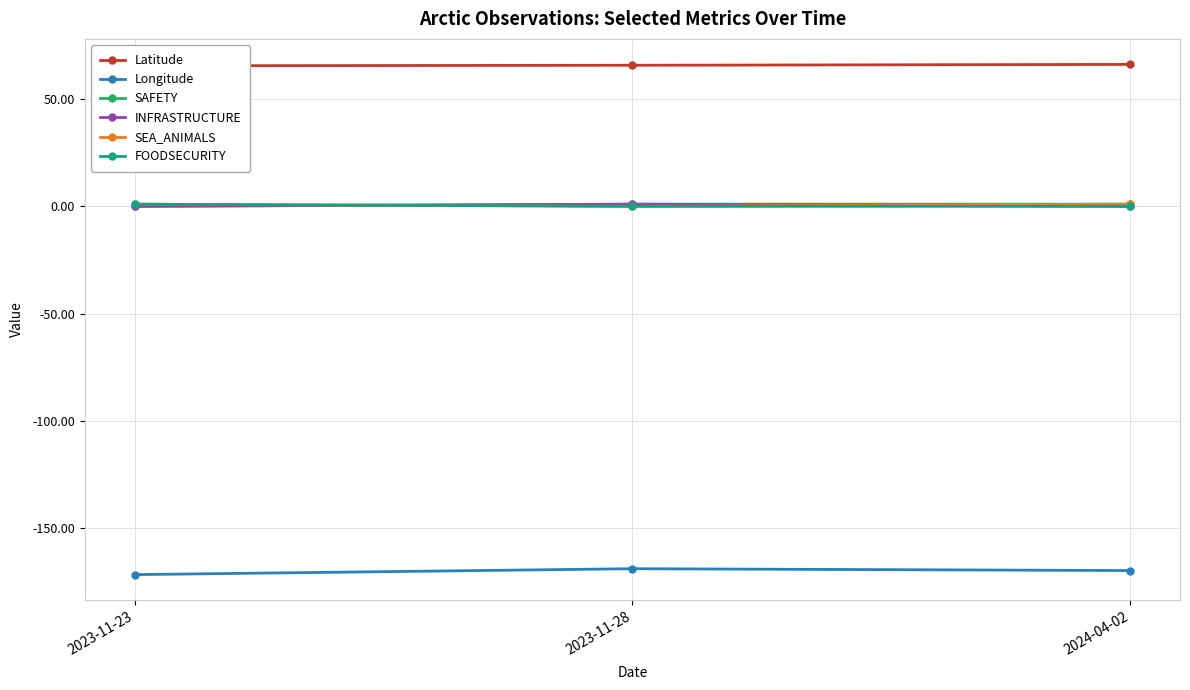

Is the value of SEA_ANIMALS at 2023-11-23 greater than the value of SAFETY at 2023-11-28?

No